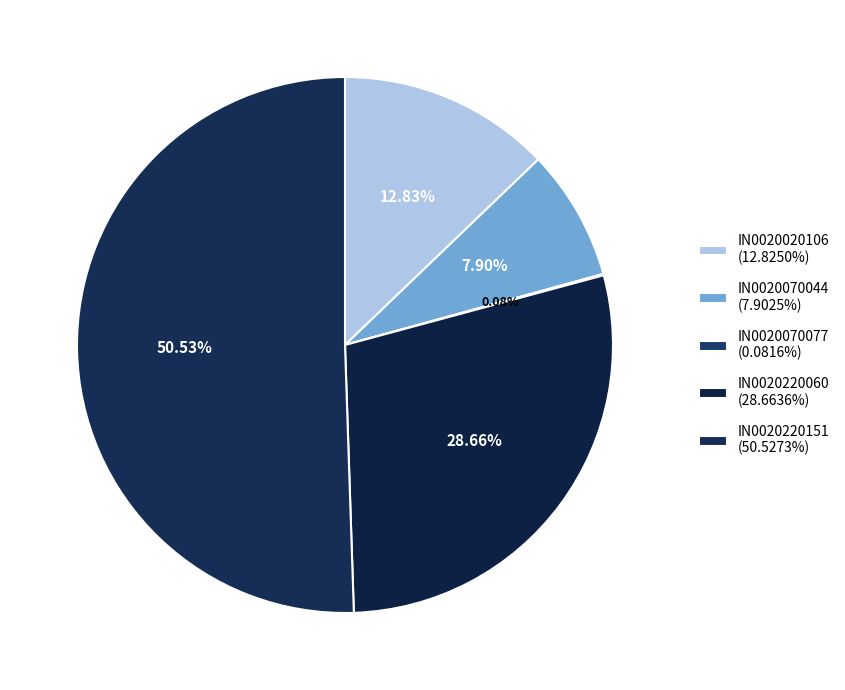

Does any single category account for the majority?

Yes